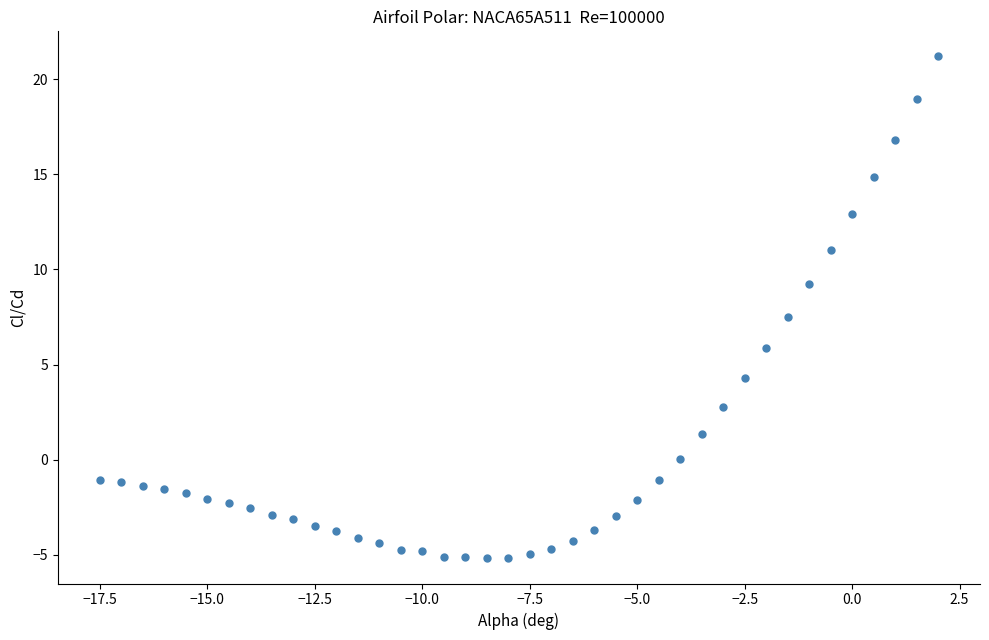

What is the range of Y values (max minus min)?

26.4